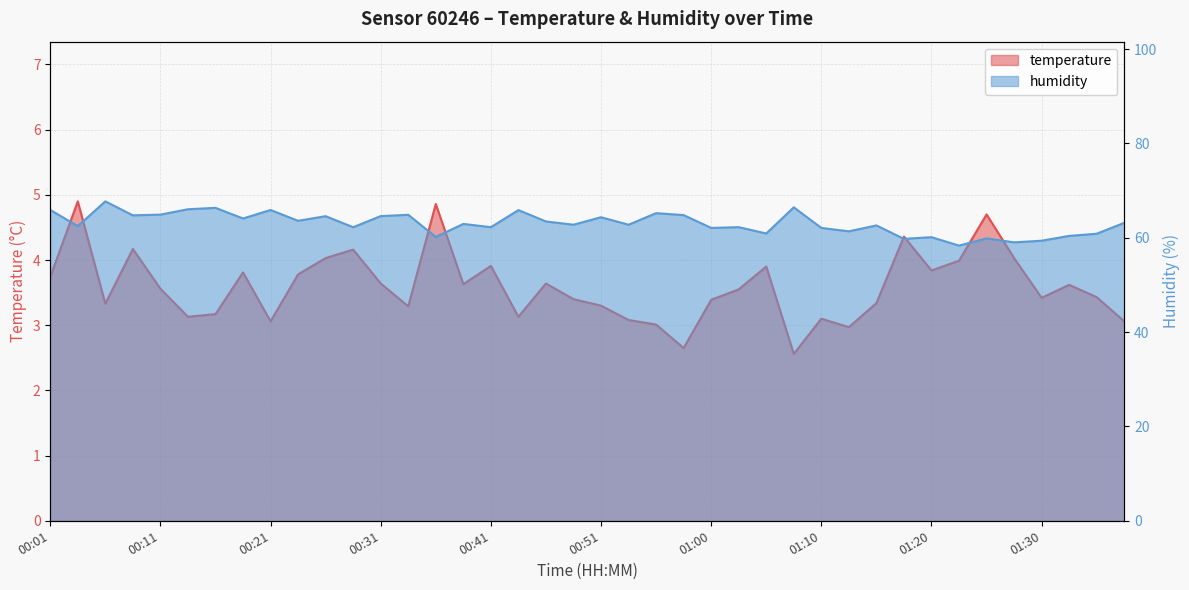

True or false: temperature has a value of 3.3 at 00:06.

True